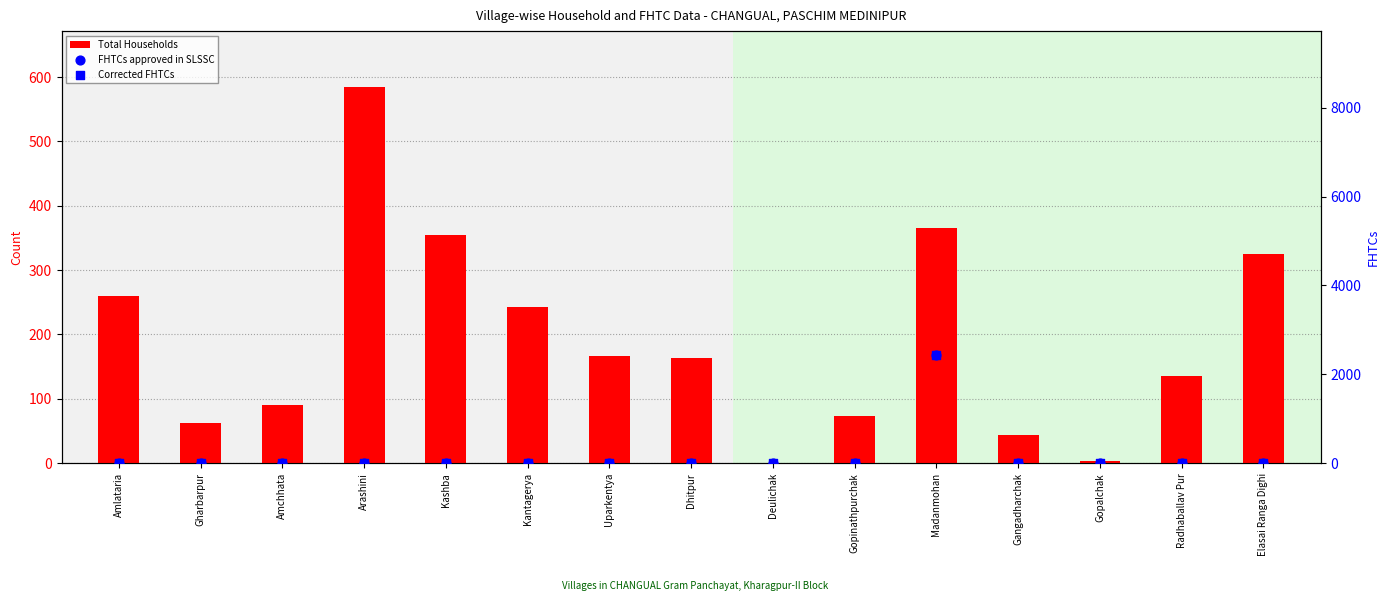

What is the total value across all series at Gopinathpurchak?

73